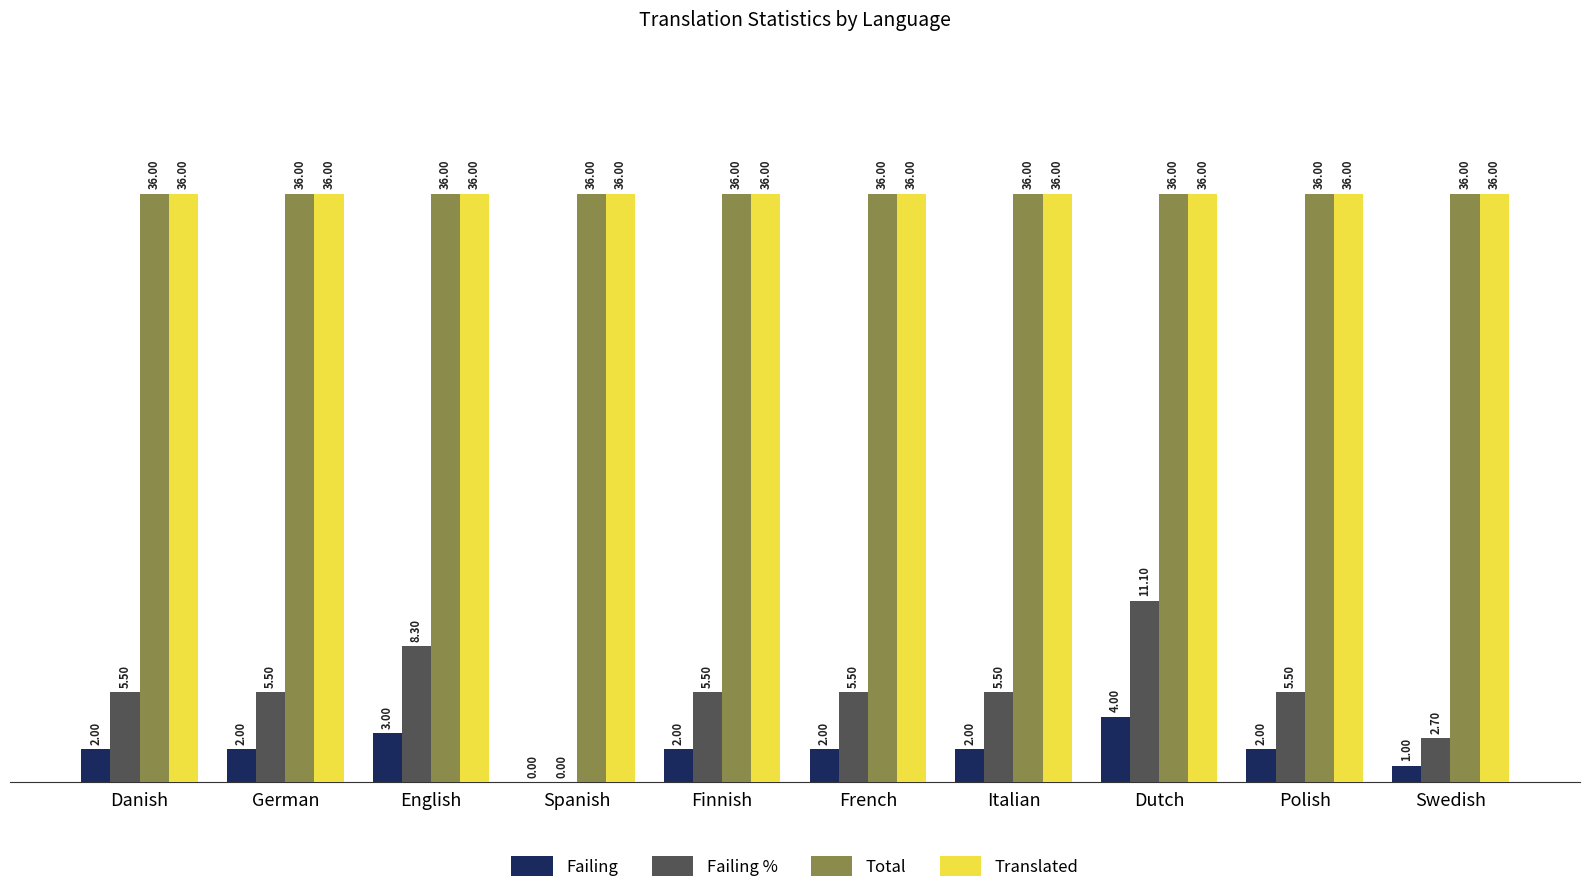

How many positive values does the Failing % series have?

9